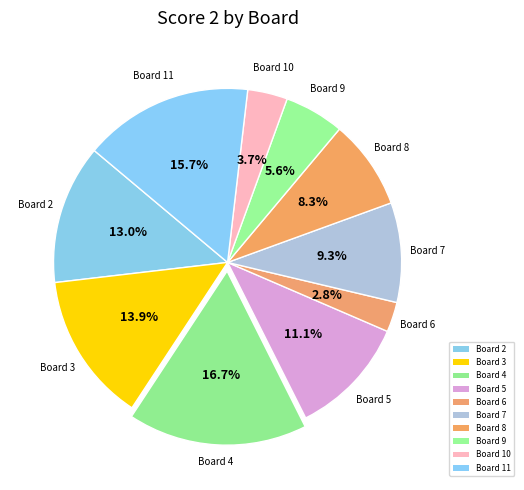

Which category has the biggest portion of the pie?

4